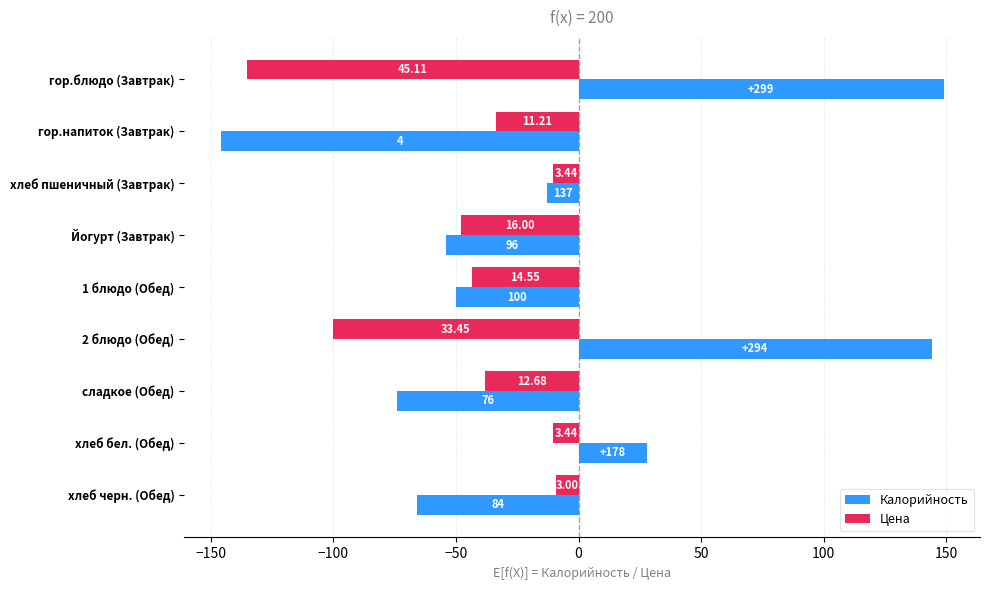

What are all the series names shown in the legend?

Калорийность, Цена